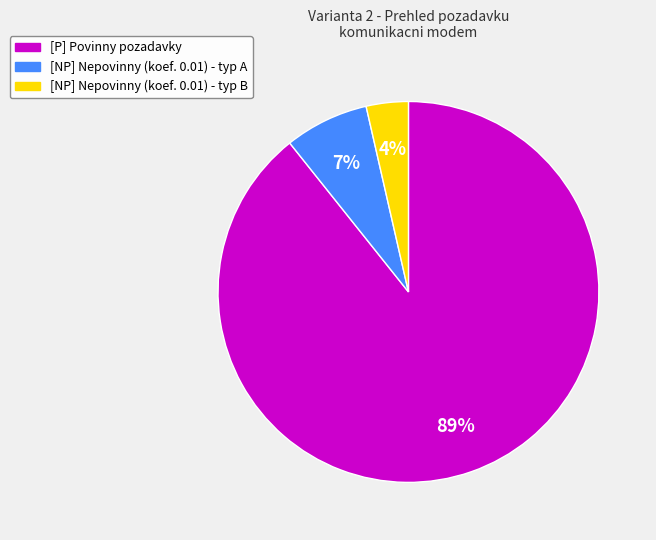

Is there a majority slice in this chart?

Yes